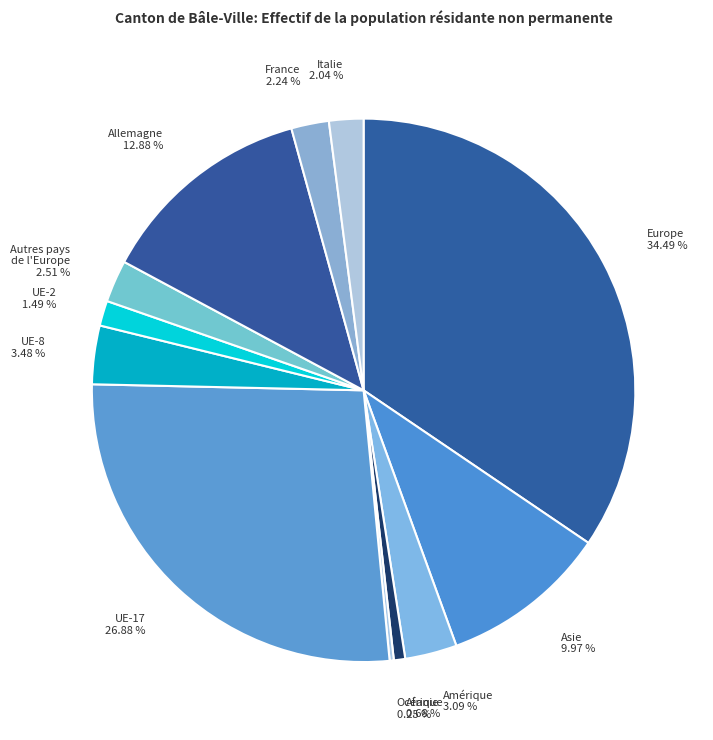

Which slice is the largest?

Europe 34.49 %